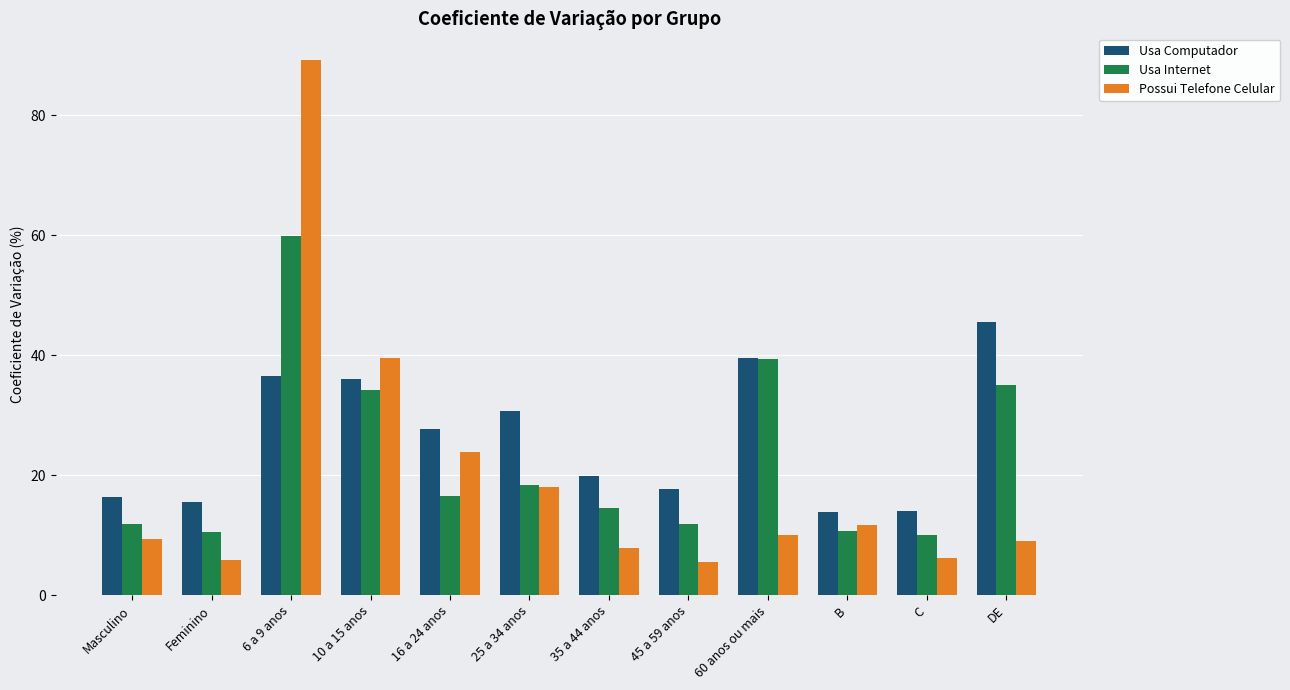

What position from the left is Feminino?

2